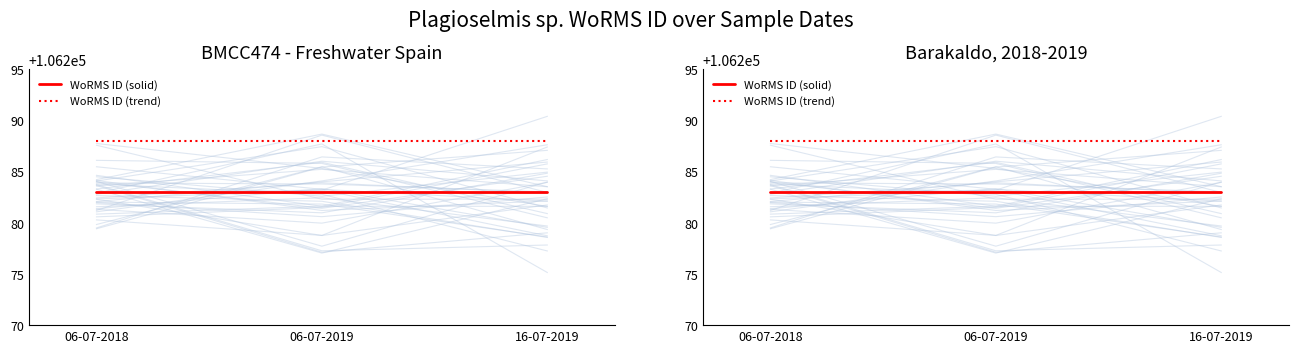

Which category has the lowest value across all series?

06-07-2018